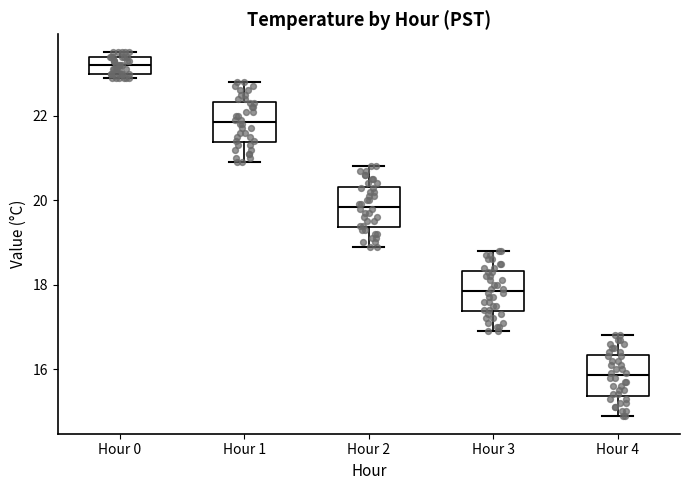

Reading left to right, read every box against the y-axis: the position of its median line, the range the box covers, and the ends of its whiskers. The values are not printed on the chart, so give them approximately, as read against the axis.

Hour 0: median 23.2, box 23.0 to 23.4, whiskers 23.0 (just below the box's lower edge) to 23.6
Hour 1: median 21.8, box 21.4 to 22.4, whiskers 21.0 to 22.8
Hour 2: median 19.8, box 19.4 to 20.4, whiskers 19.0 to 20.8
Hour 3: median 17.8, box 17.4 to 18.4, whiskers 17.0 to 18.8
Hour 4: median 15.8, box 15.4 to 16.4, whiskers 15.0 to 16.8